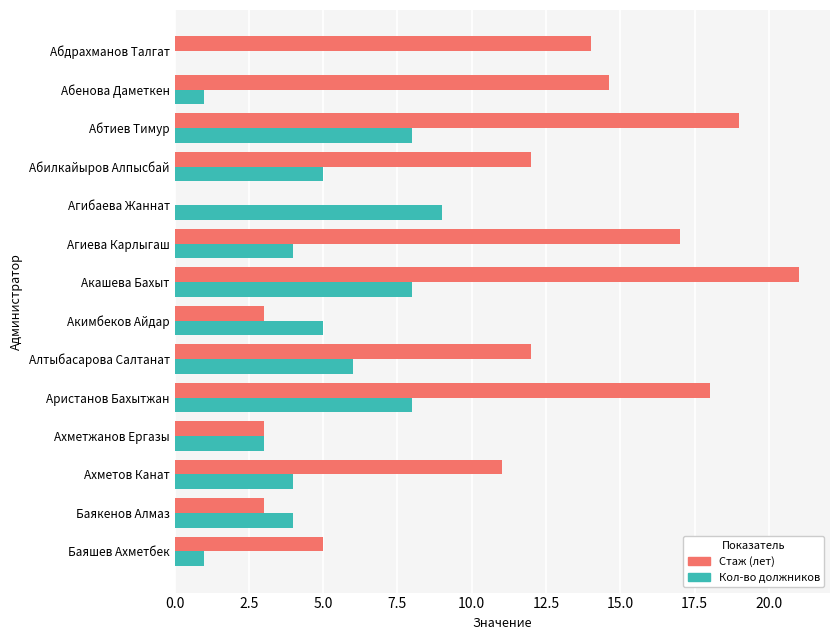

What is the maximum value for Стаж (лет)?

21.0